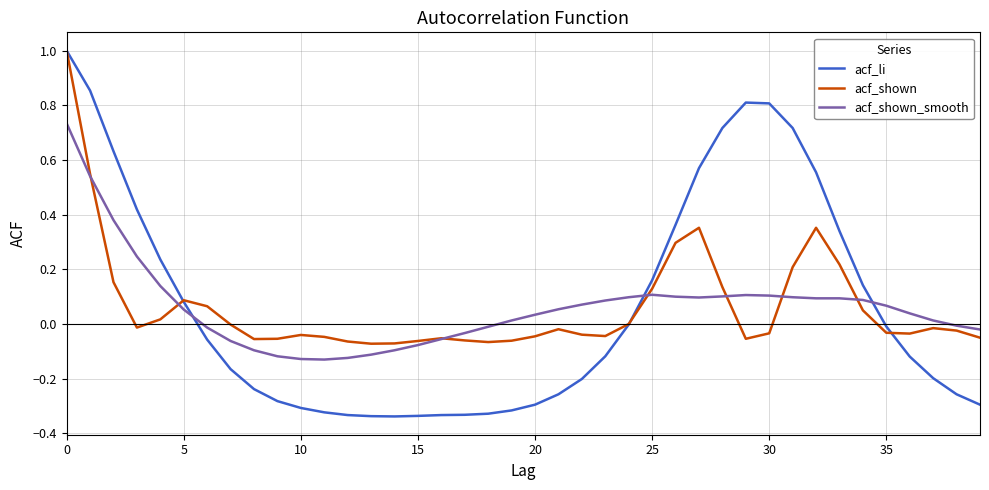

What is the greatest value displayed?

1.0